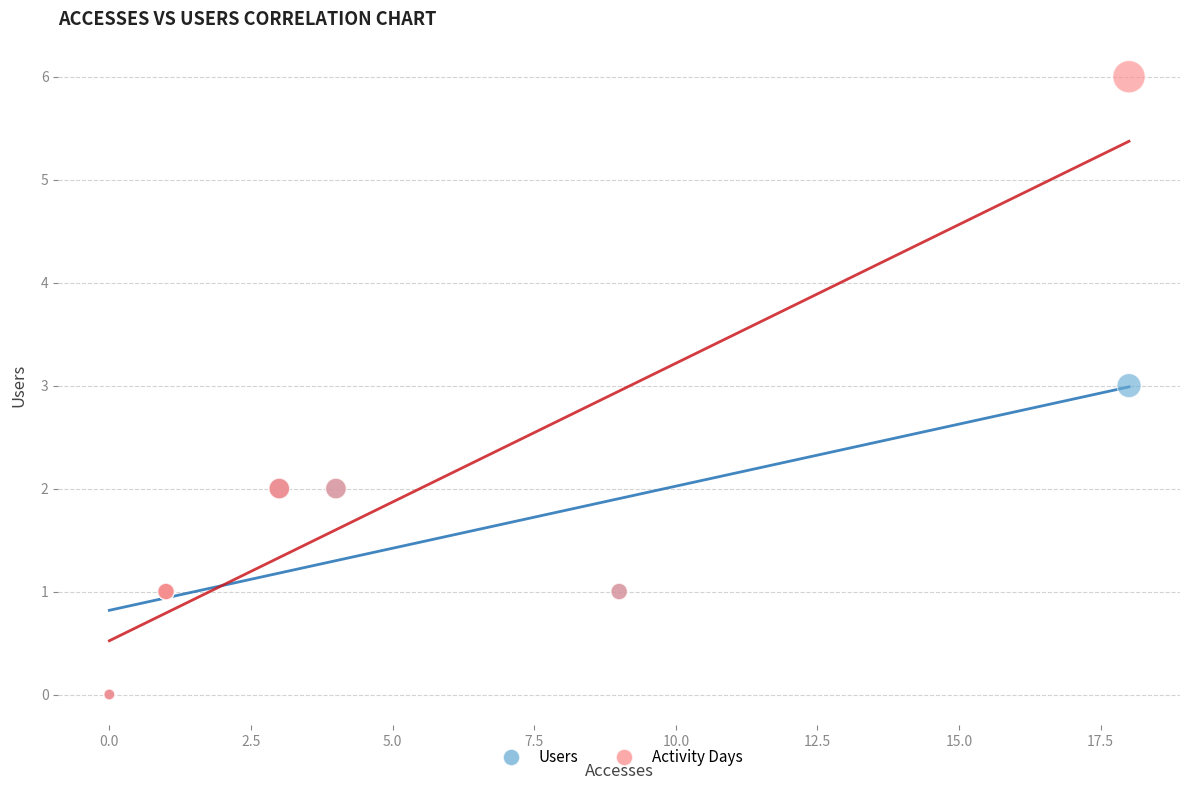

What are all the series names shown in the legend?

Users, Activity Days